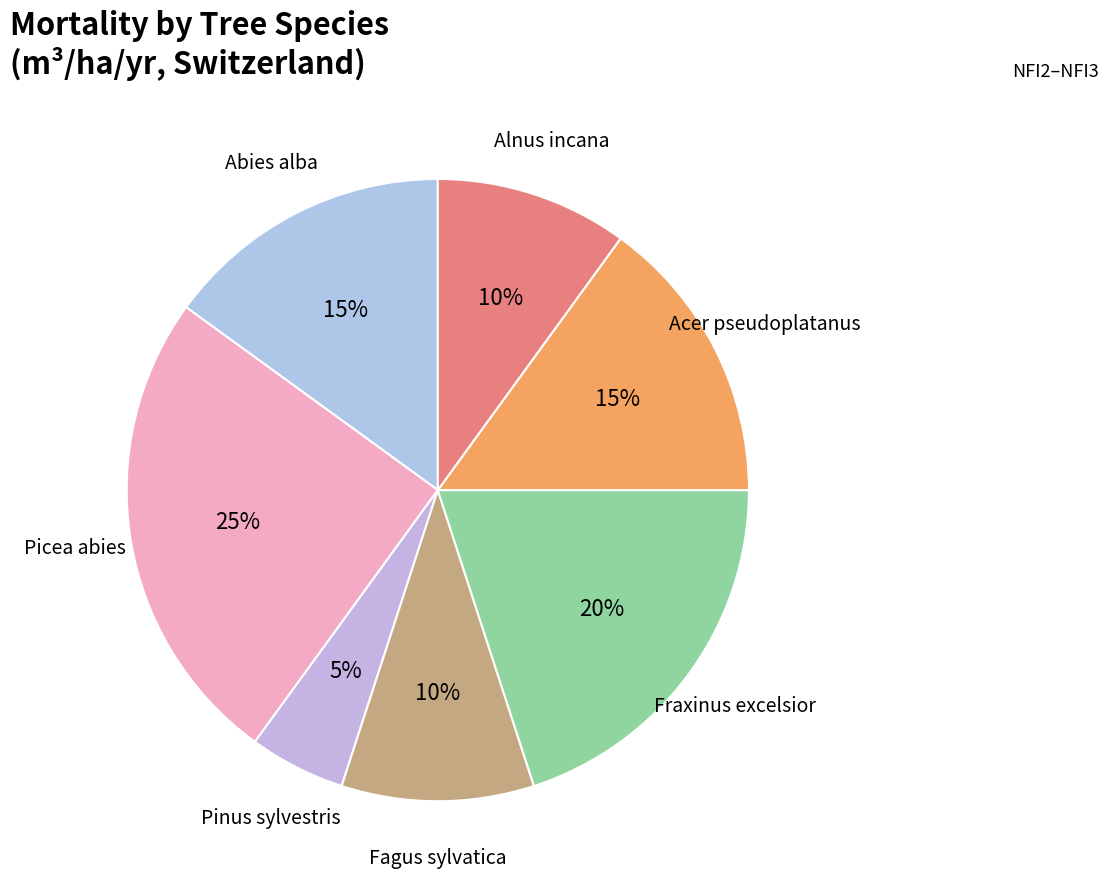

What percentage is the Acer pseudoplatanus slice, to the nearest percent?

15%